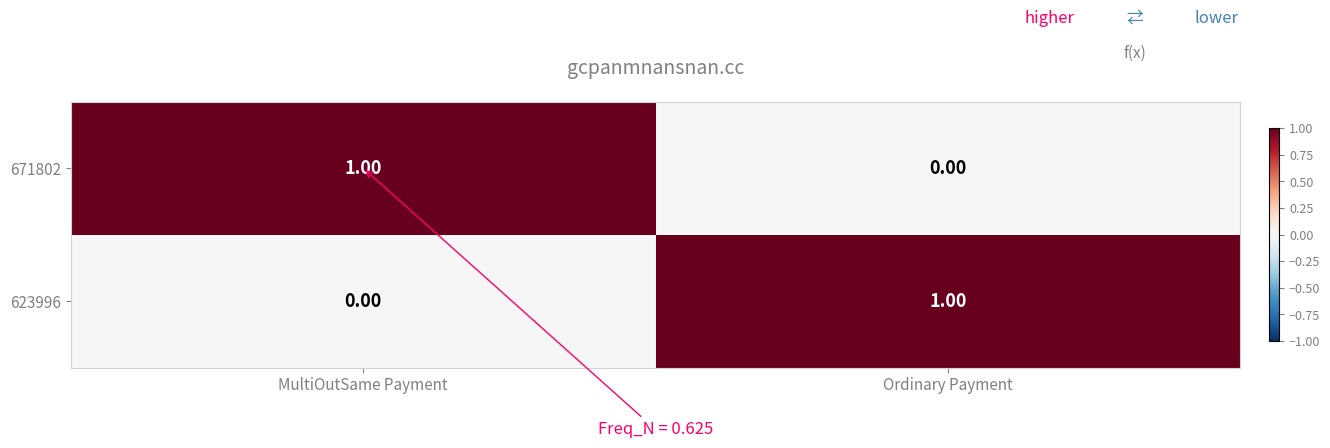

Rank the series at Ordinary Payment from lowest to highest value.

671802, 623996